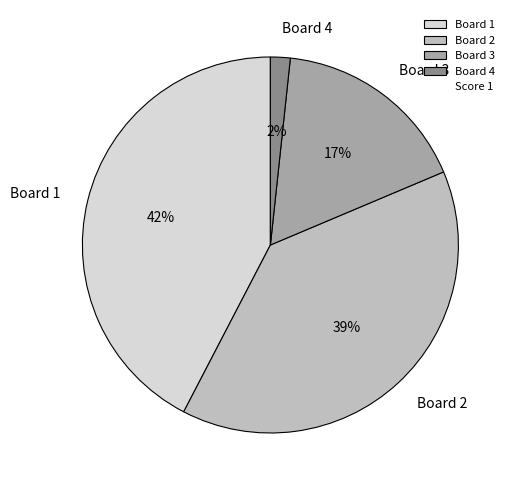

True or false: Board 4 accounts for 2% of the total.

True